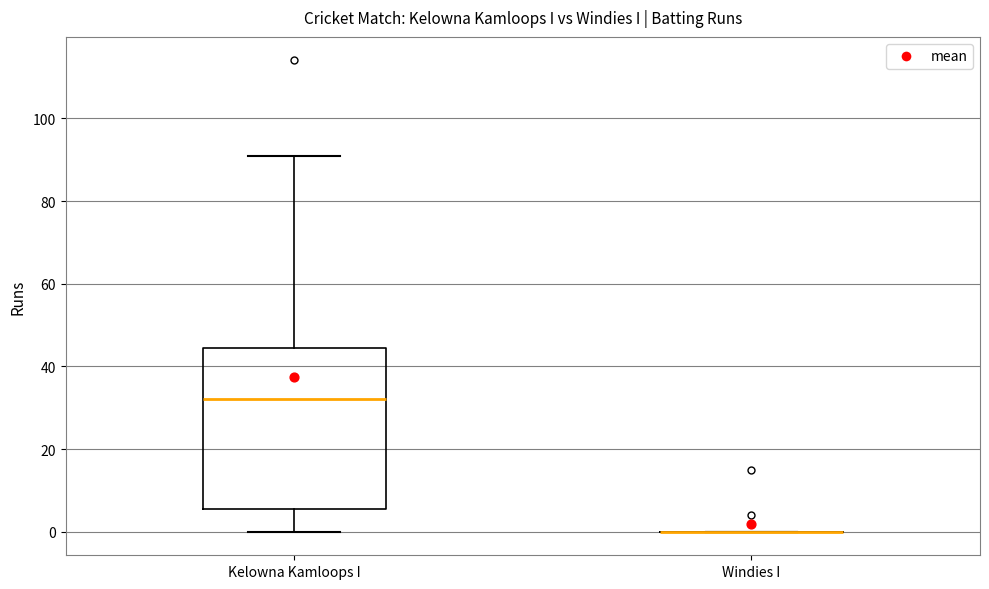

Comparing the boxes themselves (not the whiskers), which one is the tallest?

Kelowna Kamloops I